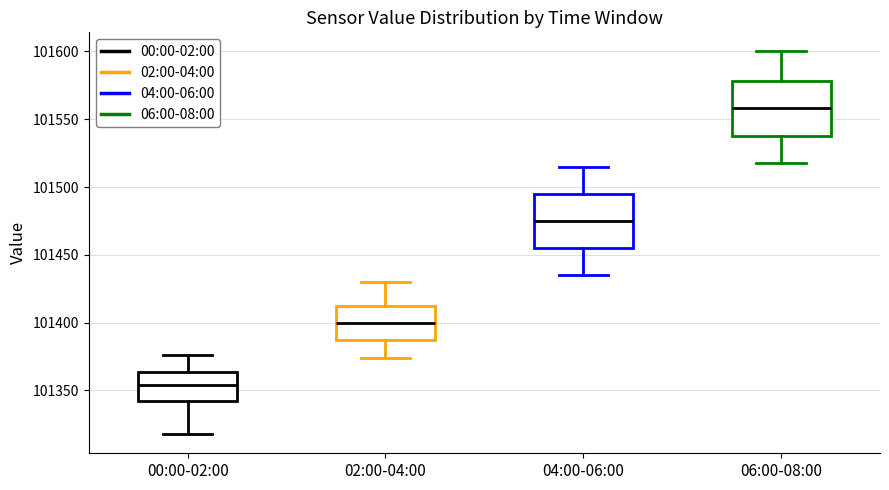

Which box's median line is the highest?

06:00-08:00